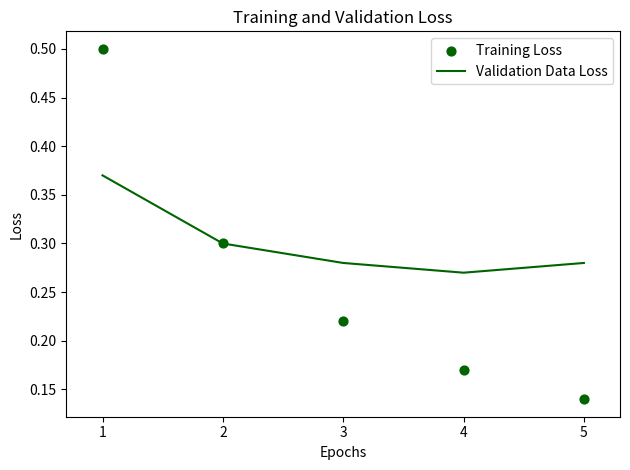

At how many categories does at least one series exceed 0?

5